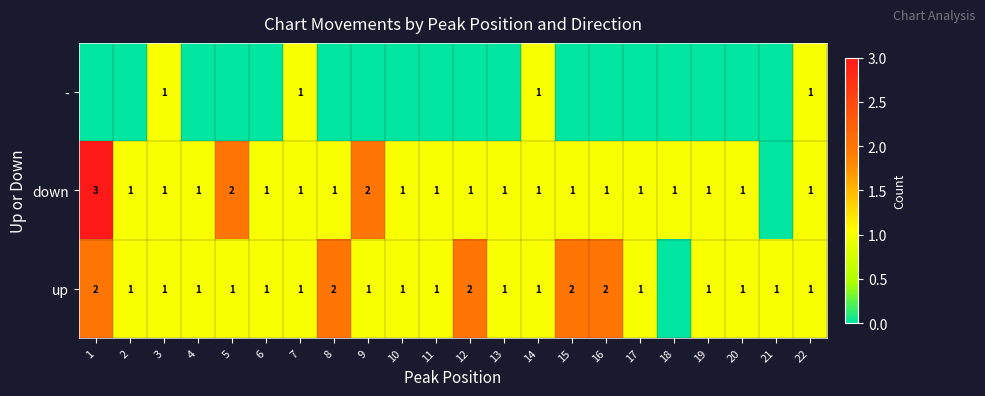

At how many categories does at least one series exceed 2?

1